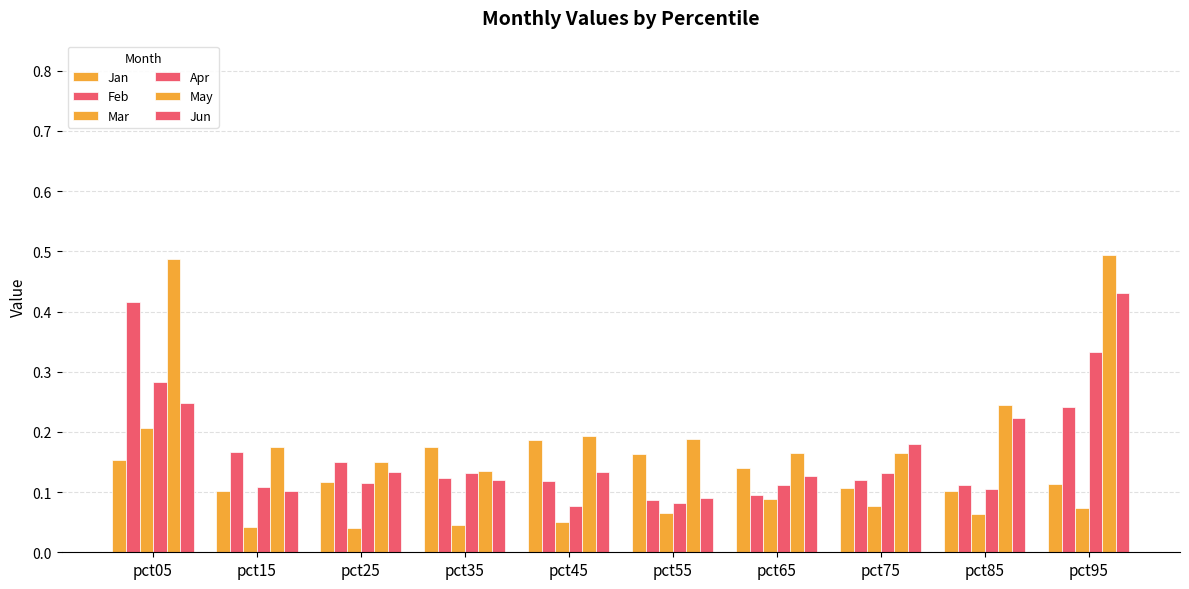

Which has a higher value, pct85 or pct75?

pct75